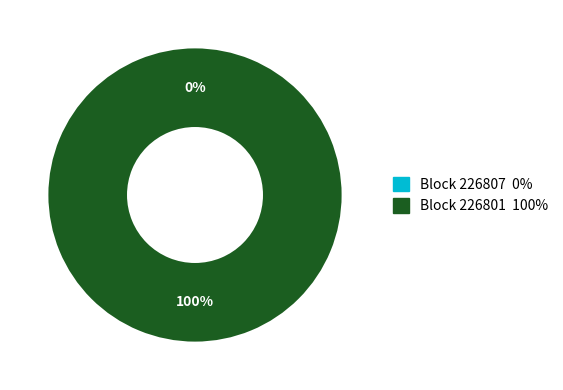

Which slice is the smallest?

226807